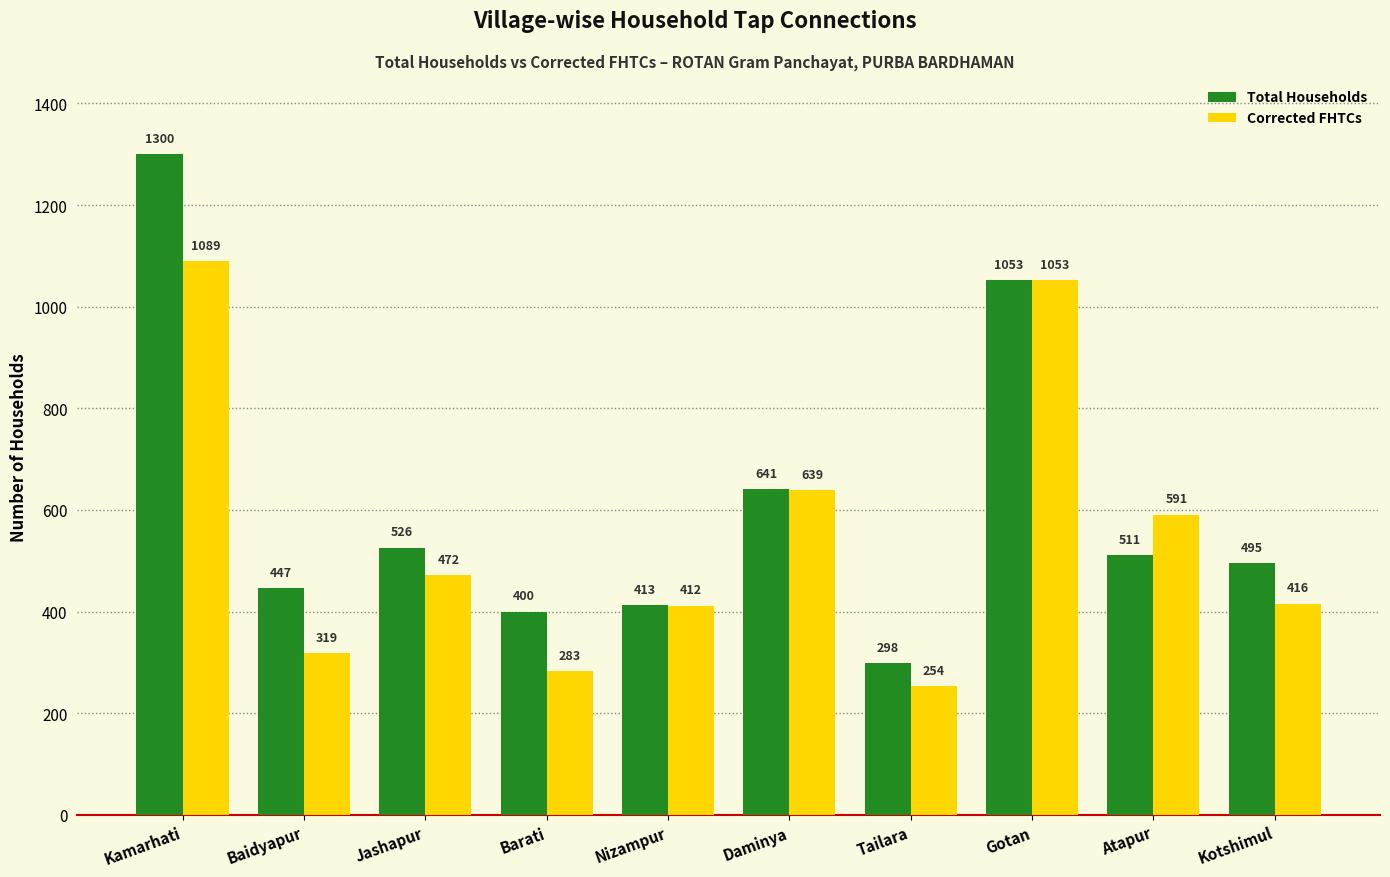

What is the smallest value displayed?

254